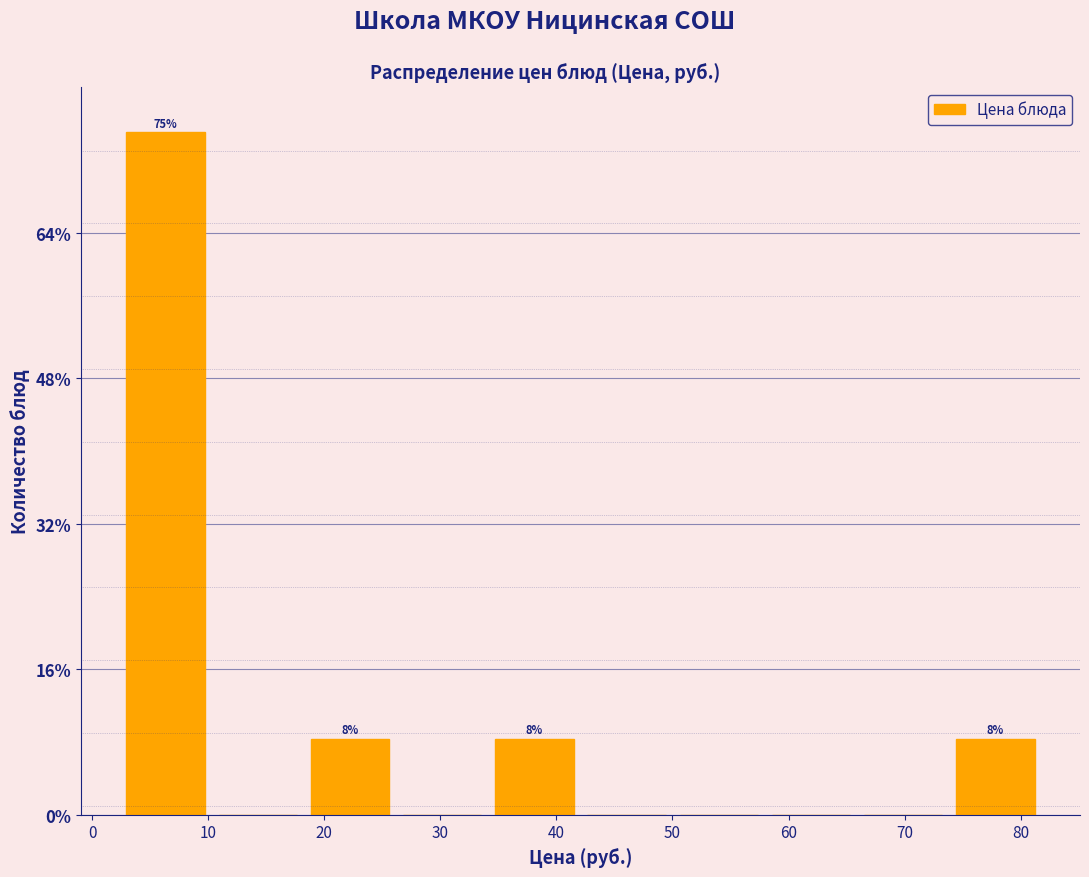

Which range on the x-axis has the tallest bar?

2 to 10